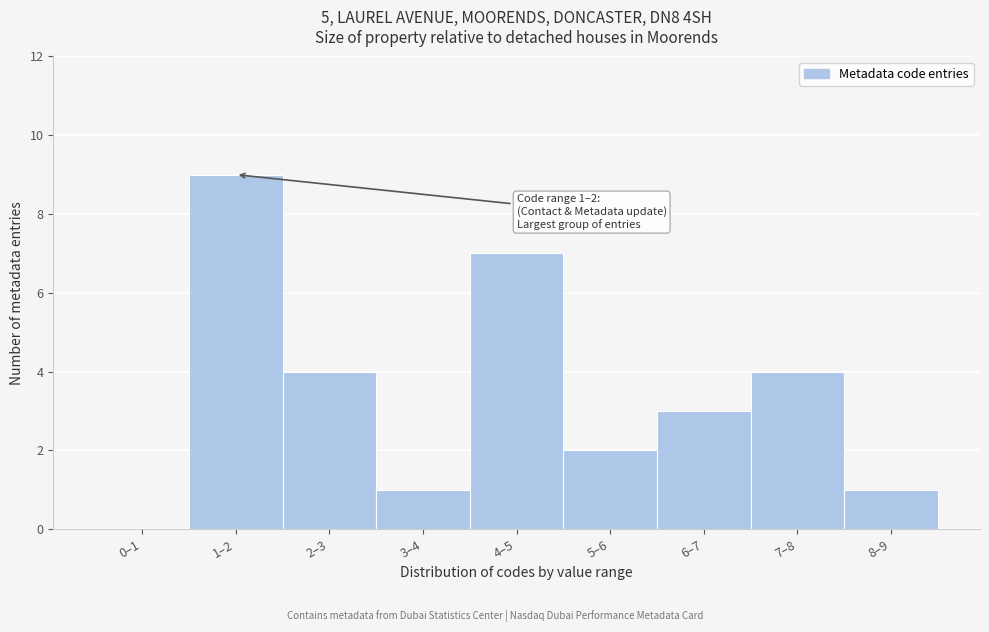

Reading left to right, transcribe all the data shown in this chart.

0–1=0	1–2=9	2–3=4	3–4=1	4–5=7	5–6=2	6–7=3	7–8=4	8–9=1